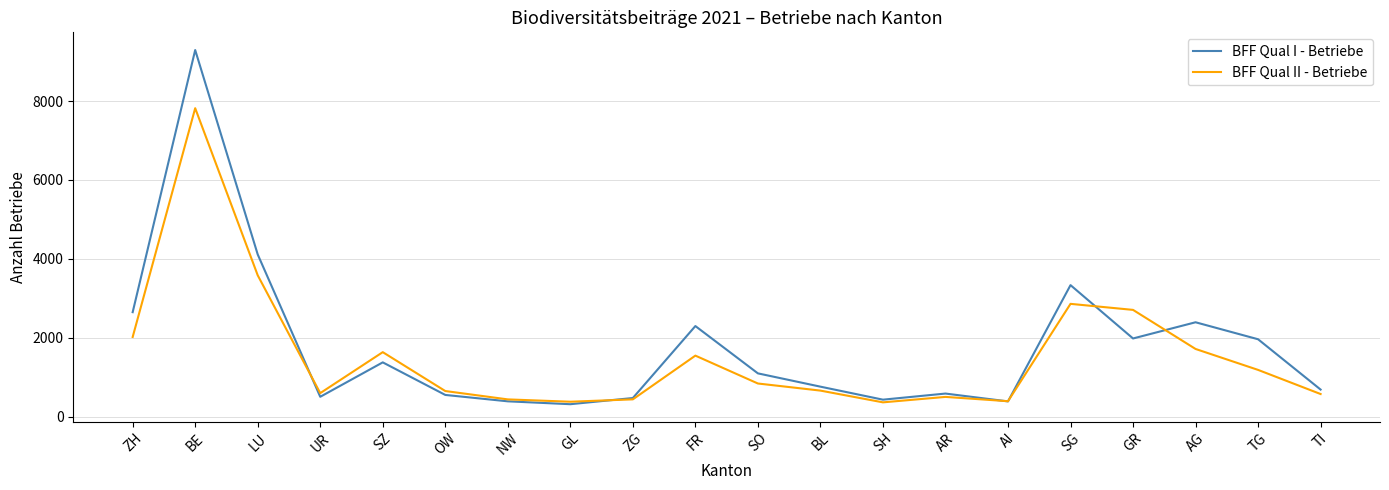

Is the value of BFF Qual I - Betriebe at SZ greater than the value of BFF Qual II - Betriebe at GL?

Yes